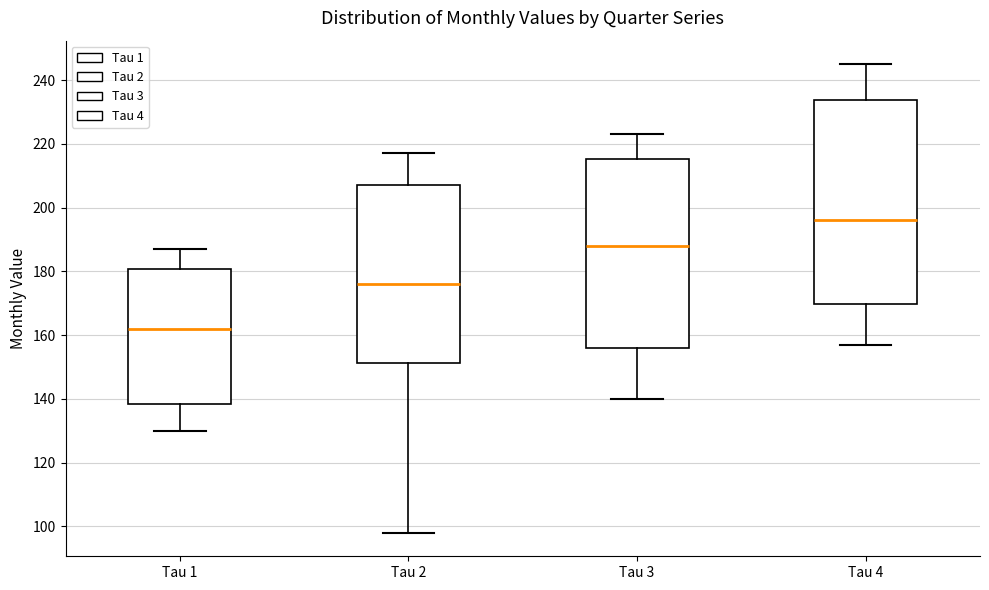

Where does the upper whisker of the box for Tau 1 end on the y-axis? The values are not printed on the chart, so give them approximately, as read against the axis.

188